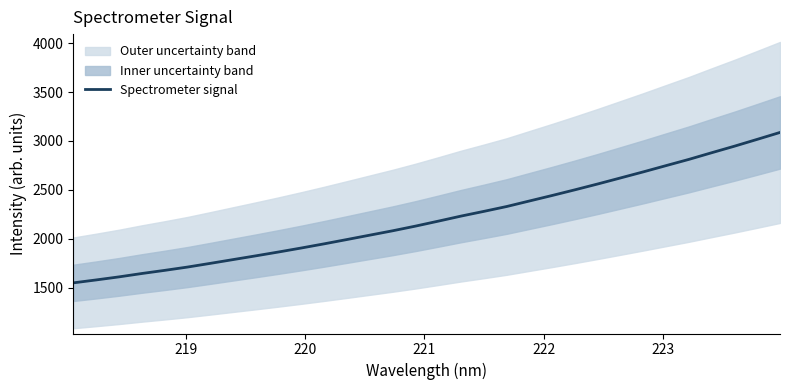

What is the minimum value for Spectrometer signal?

1547.9